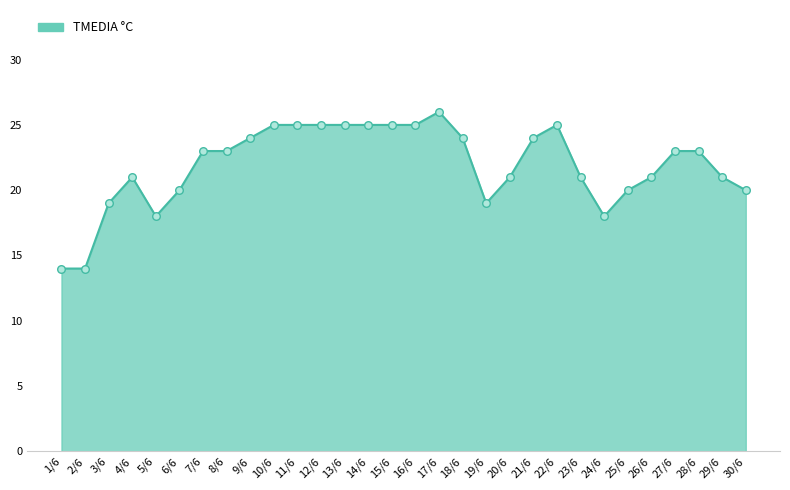

Between 30/6 and 20/6, which is larger?

20/6